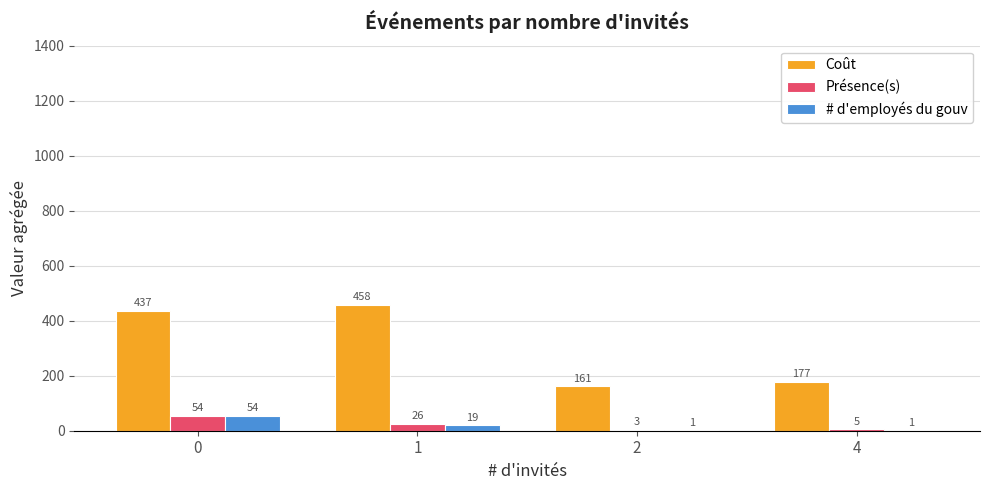

What is the sum of all Présence(s) values?

88